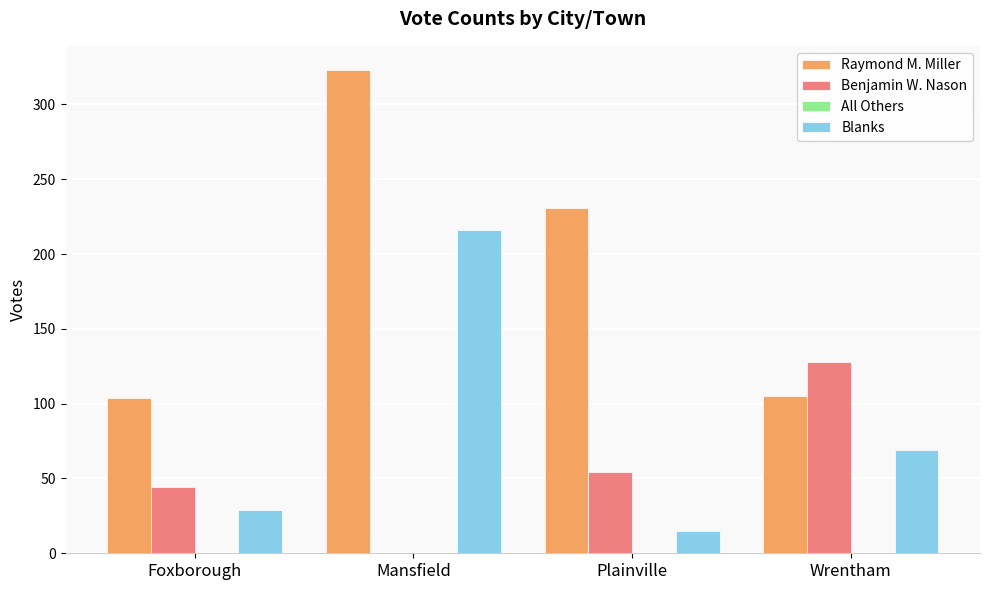

Read the Blanks value at Mansfield.

216